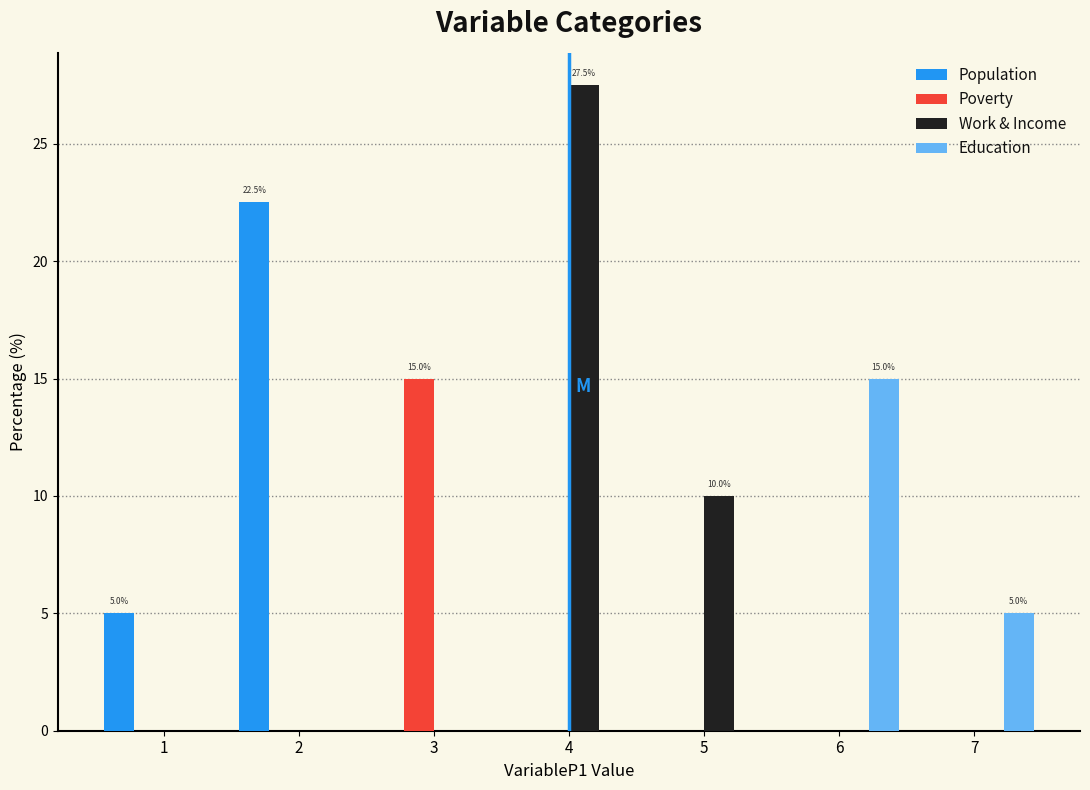

Reading right to left, extract all data points from this chart.

Population: 7=0.0	6=0.0	5=0.0	4=0.0	3=0.0	2=22.5	1=5.0
Poverty: 7=0.0	6=0.0	5=0.0	4=0.0	3=15.0	2=0.0	1=0.0
Work & Income: 7=0.0	6=0.0	5=10.0	4=27.5	3=0.0	2=0.0	1=0.0
Education: 7=5.0	6=15.0	5=0.0	4=0.0	3=0.0	2=0.0	1=0.0